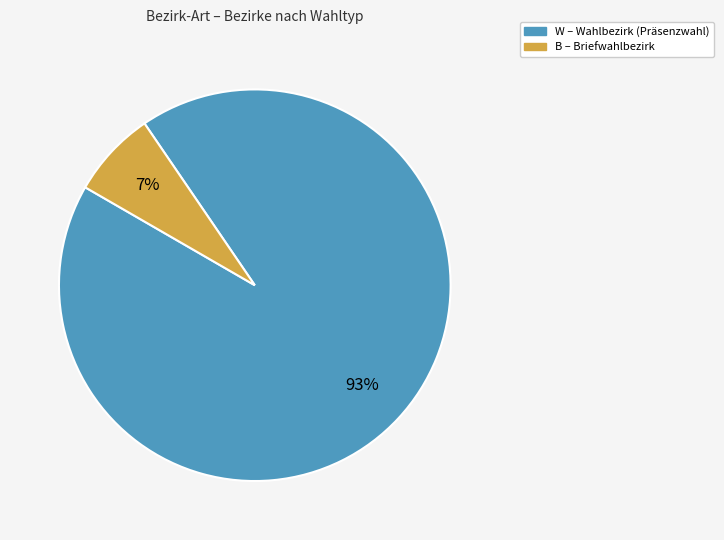

How many slices are in this pie chart?

2